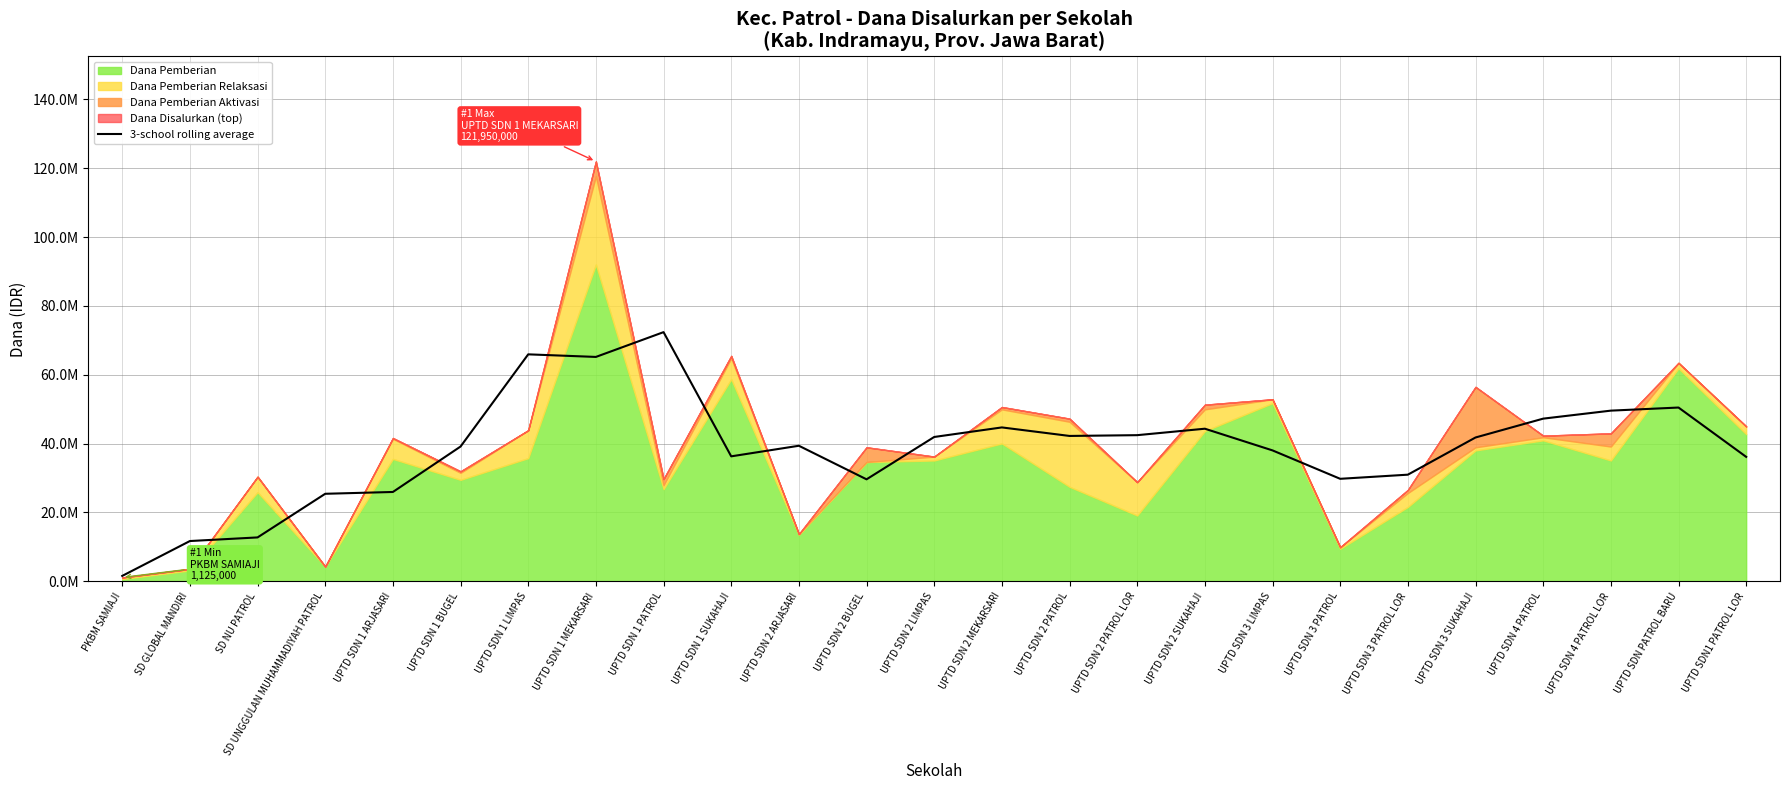

Which has a higher value, UPTD SDN 1 MEKARSARI or UPTD SDN 3 PATROL LOR?

UPTD SDN 1 MEKARSARI